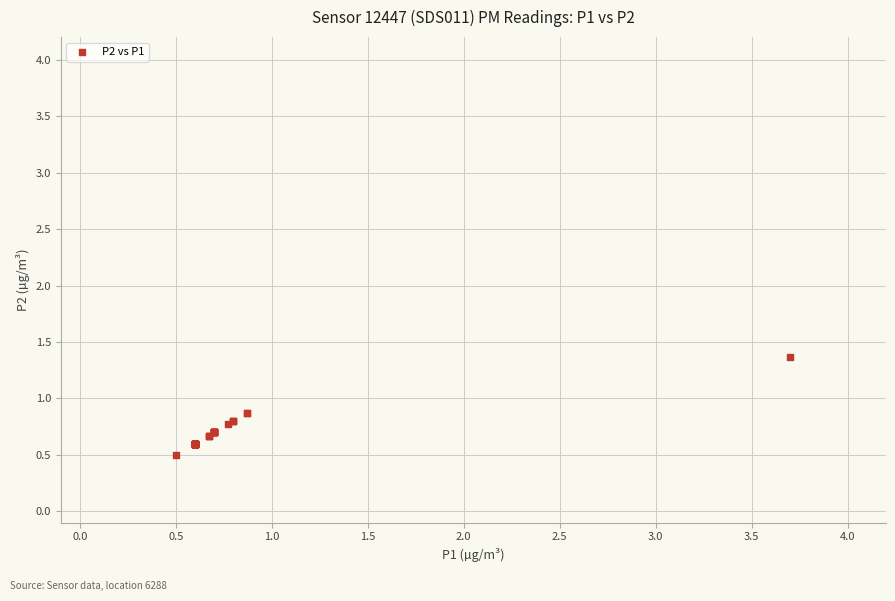

What Y value in the scatter plot is closest to 0?

0.5